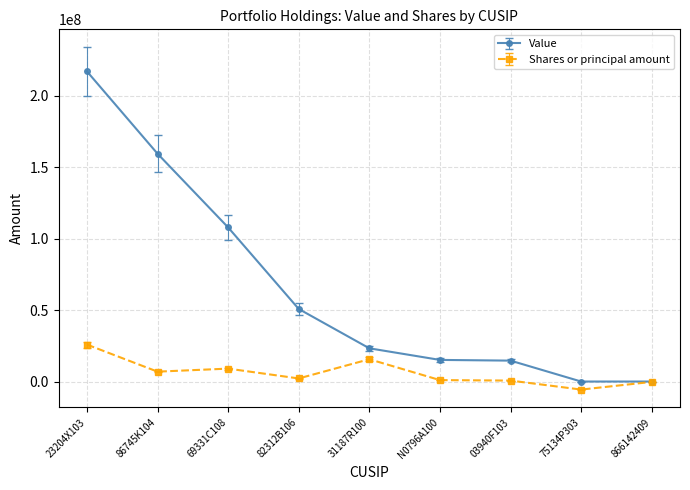

The value of Value at 23204X103 is 143655688. True or false?

False